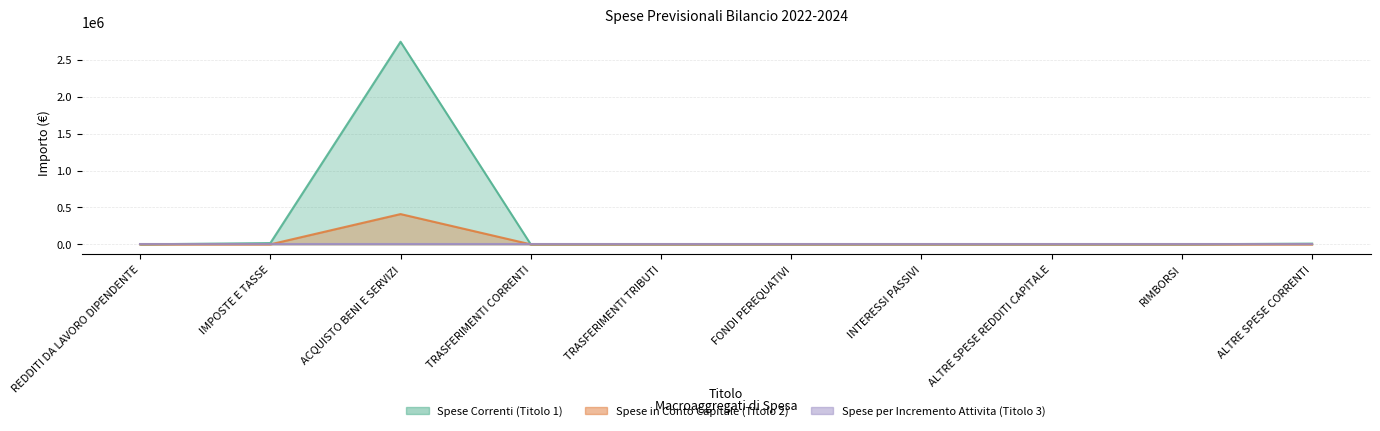

What is the highest value of the Spese Correnti (Titolo 1) series?

2744036.7